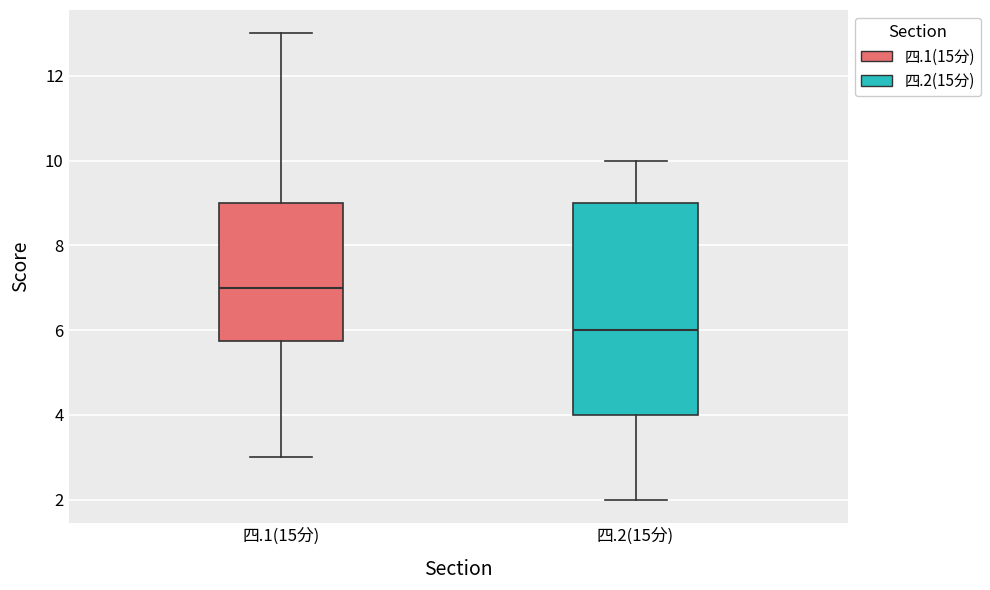

Which box is the tallest, from its lower edge to its upper edge?

四.2(15分)